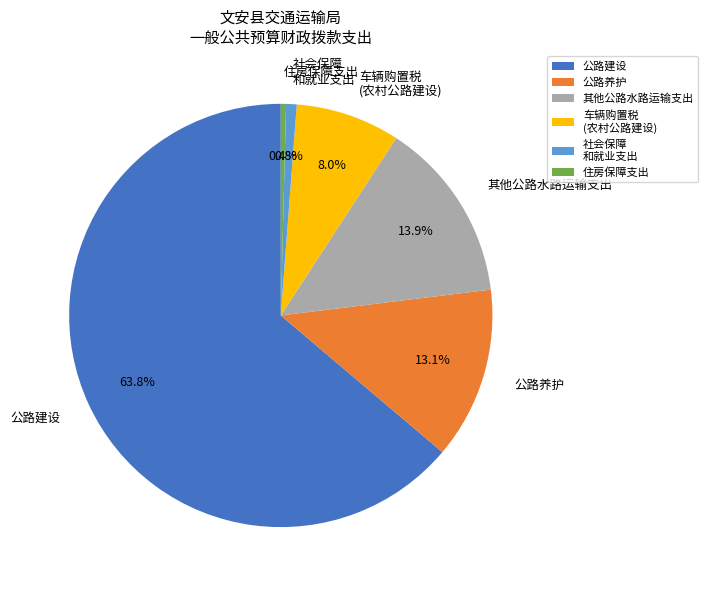

Between 公路养护 and 车辆购置税 (农村公路建设), which is larger?

公路养护